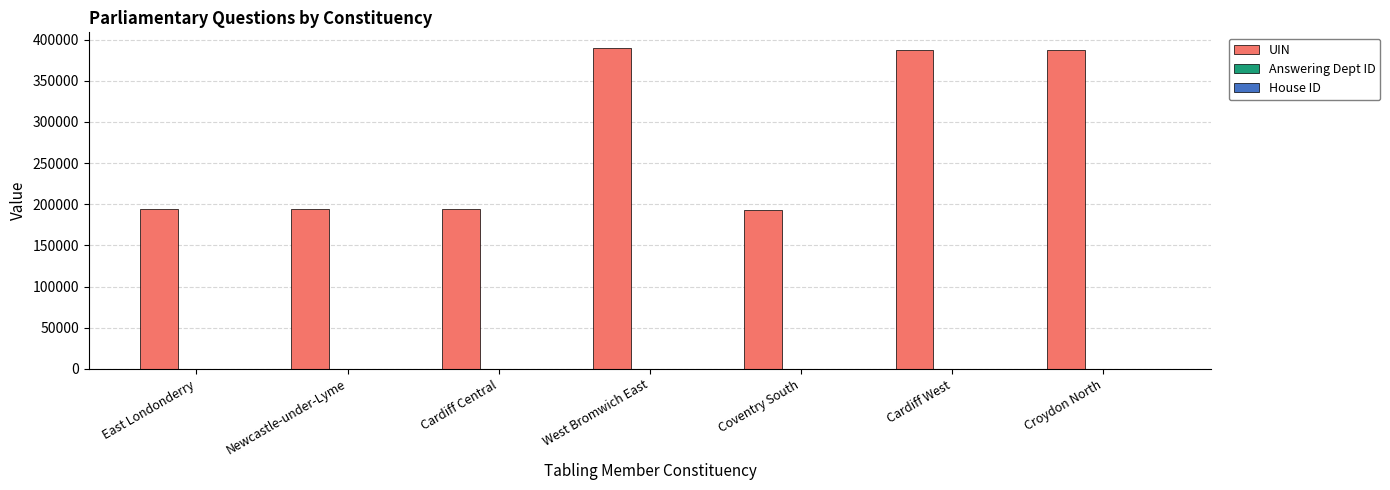

Is it true that UIN equals 320687 at East Londonderry?

False